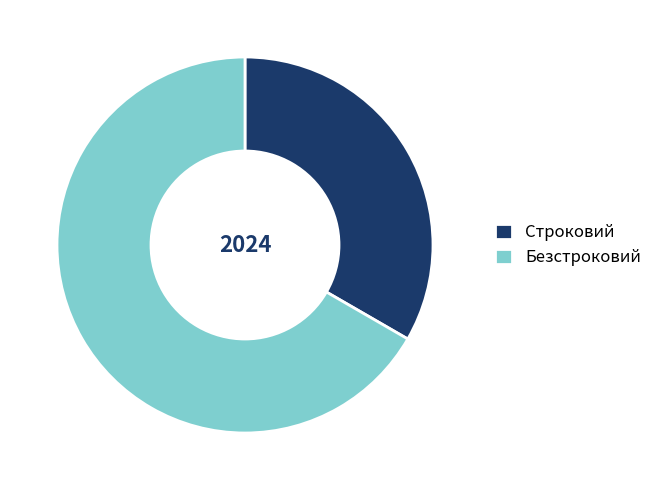

Does Безстроковий represent more than half of the total?

Yes